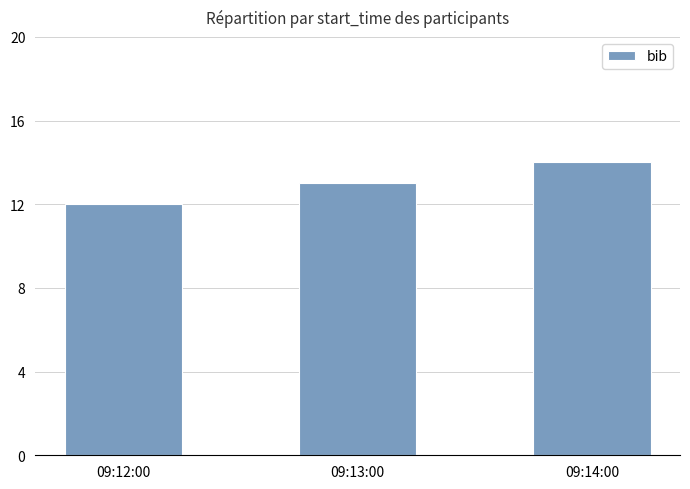

What is the sum of all values?

39